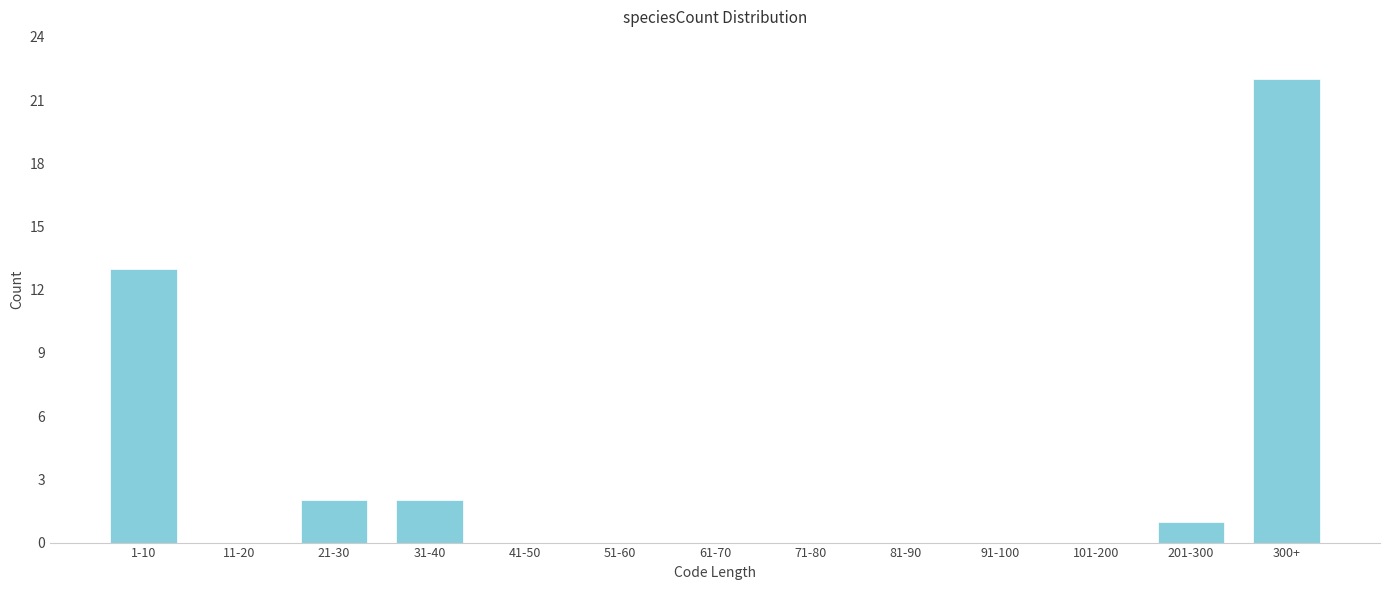

Reading left to right, list all the values displayed in this chart.

1-10=13	11-20=0	21-30=2	31-40=2	41-50=0	51-60=0	61-70=0	71-80=0	81-90=0	91-100=0	101-200=0	201-300=1	300+=22